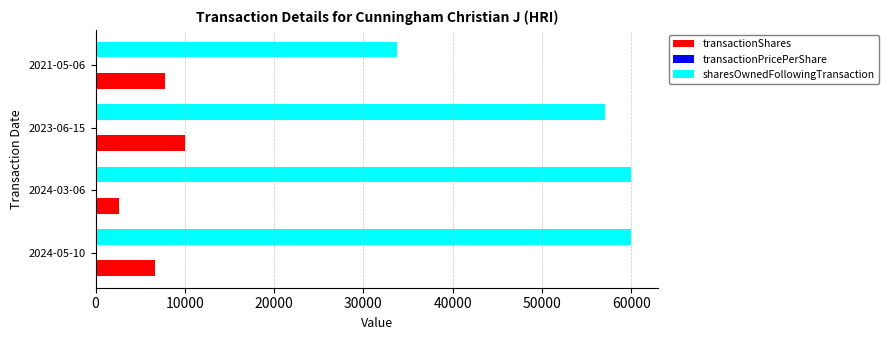

At which label is sharesOwnedFollowingTransaction closest to 46916?

2023-06-15